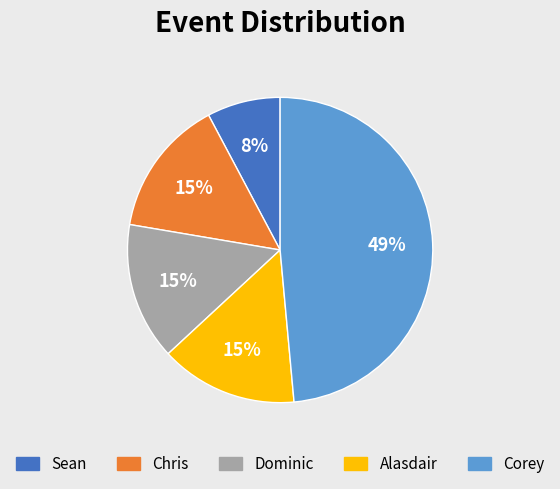

Is the sum of Alasdair and Sean greater than half?

No